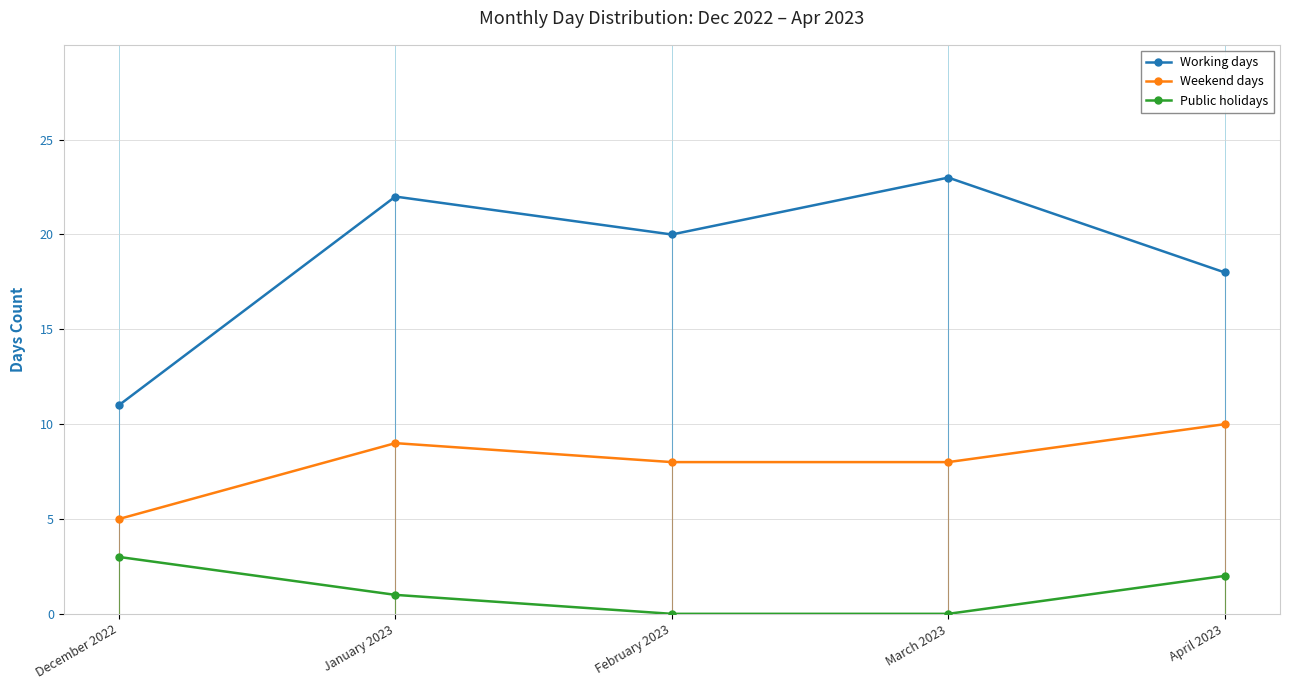

What is the approximate value of Working days at April 2023?

18